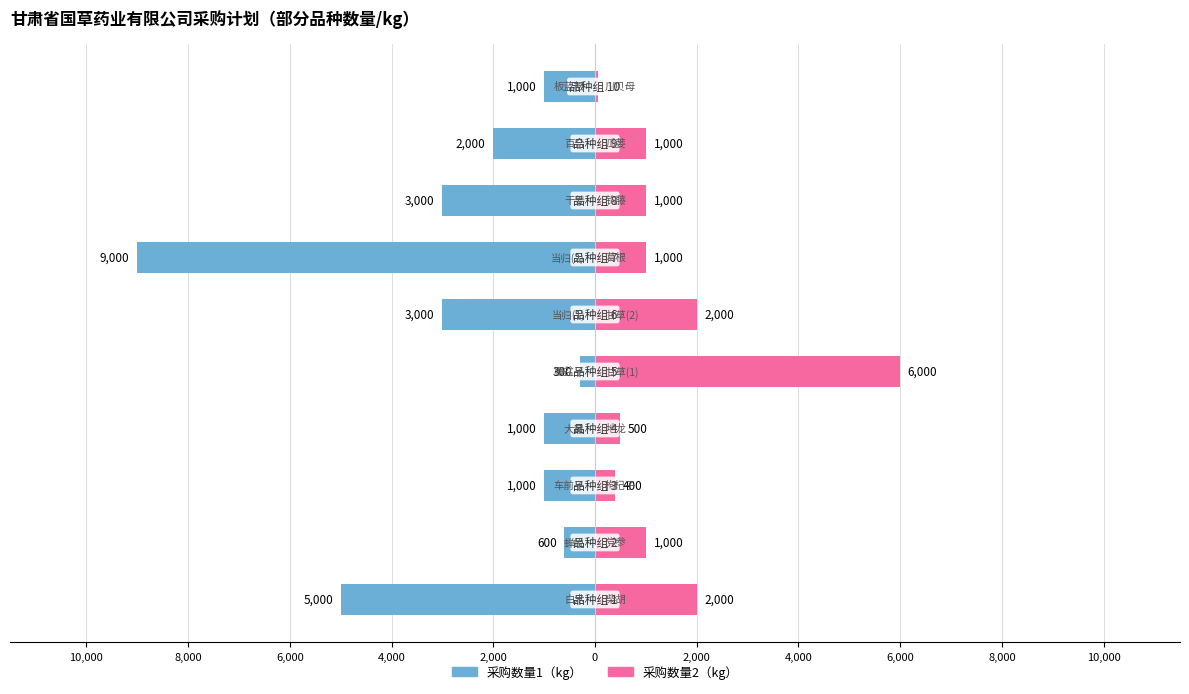

Between 2,000 and 4,000, which is larger?

4,000